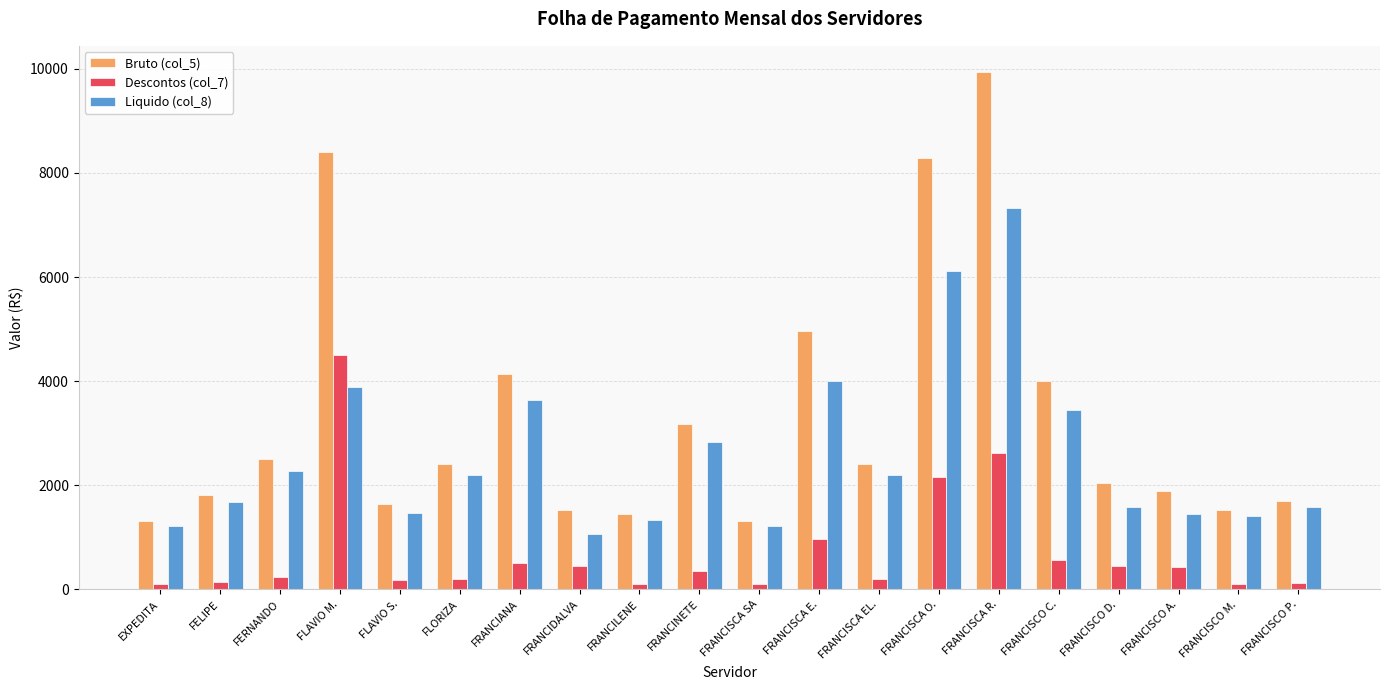

What is the difference between the second highest and minimum values in the Bruto (col_5) series?

7080.0